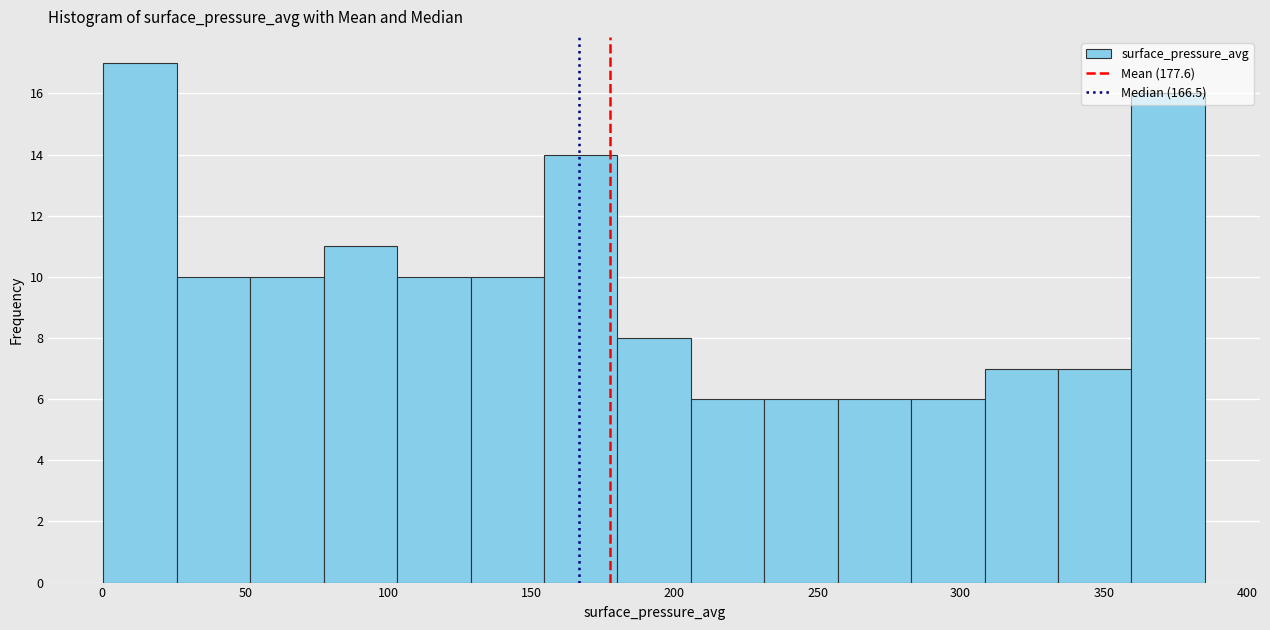

Which range on the x-axis has the tallest bar?

0 to 25